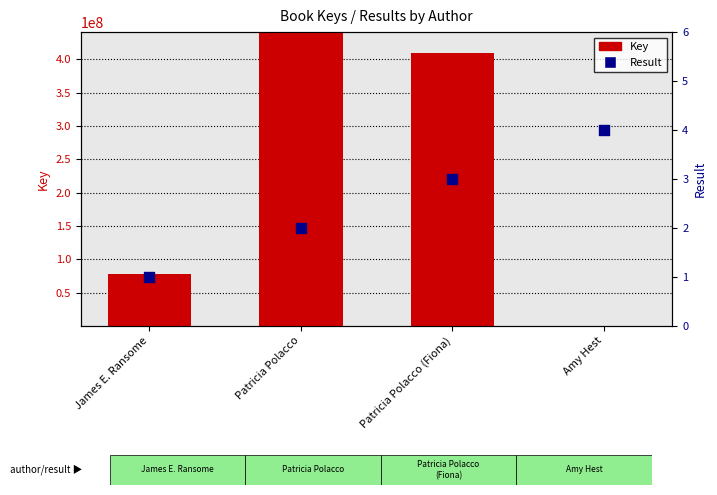

Which series contains the highest Y value?

Key